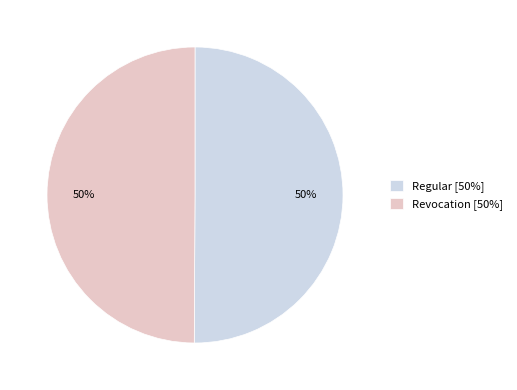

To the nearest percent, what percentage of the pie is Revocation [50%]?

50%